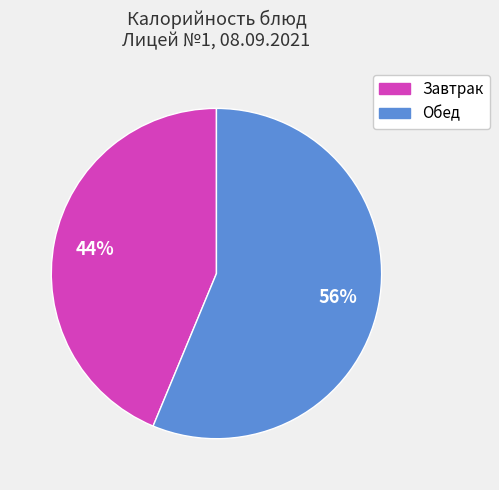

What is the ratio of the value at Обед to the value at Завтрак?

1.3